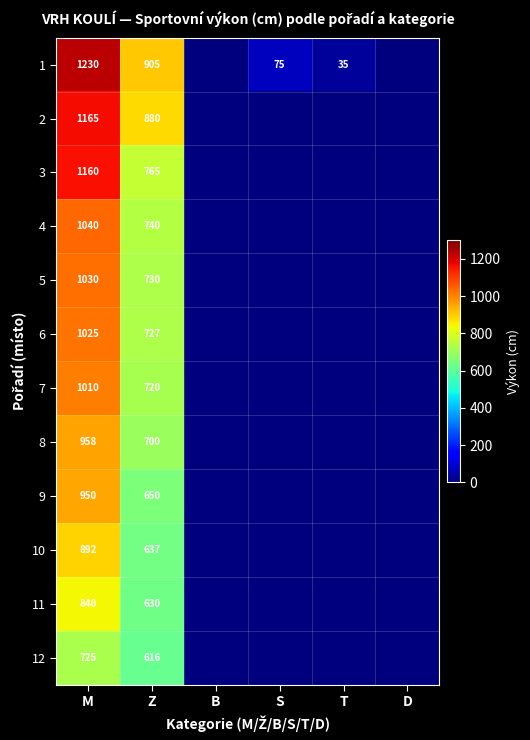

The value of 11 at Z is 630. True or false?

True